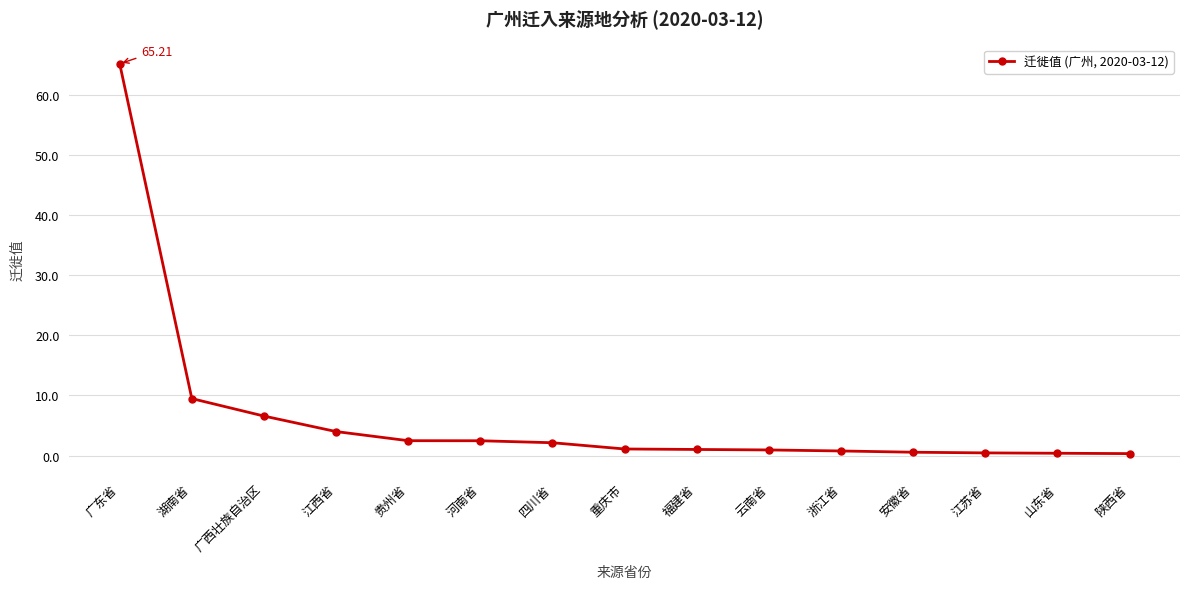

Approximately how many times larger is the value at 湖南省 compared to 广西壮族自治区?

1.4